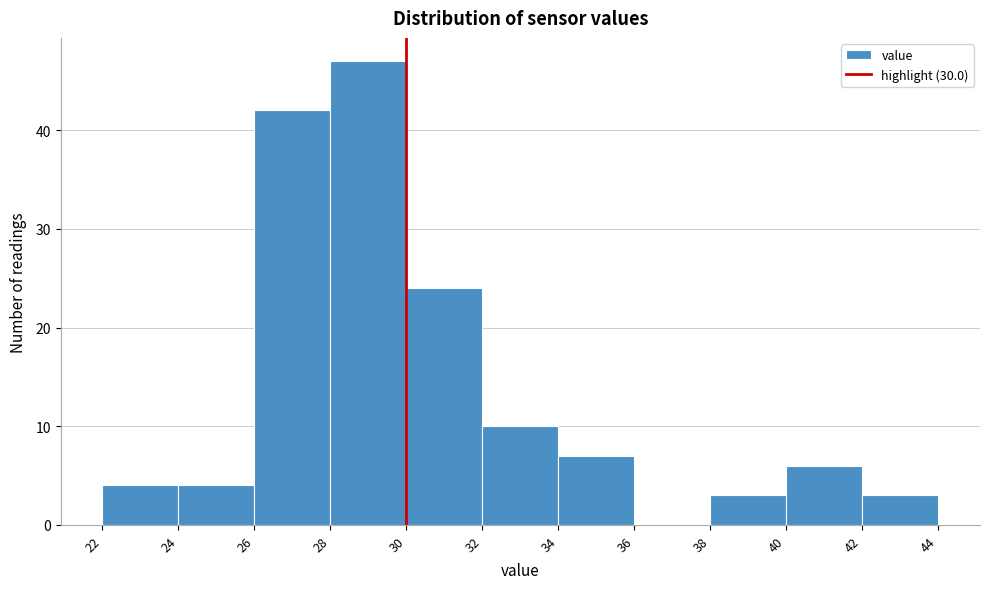

Reading left to right, list every bar in this chart as the range it spans on the x-axis followed by its height. The values are not printed on the chart, so give them approximately, as read against the axis.

22 to 24: 4
24 to 26: 4
26 to 28: 42
28 to 30: 47
30 to 32: 24
32 to 34: 10
34 to 36: 7
36 to 38: 0
38 to 40: 3
40 to 42: 6
42 to 44: 3